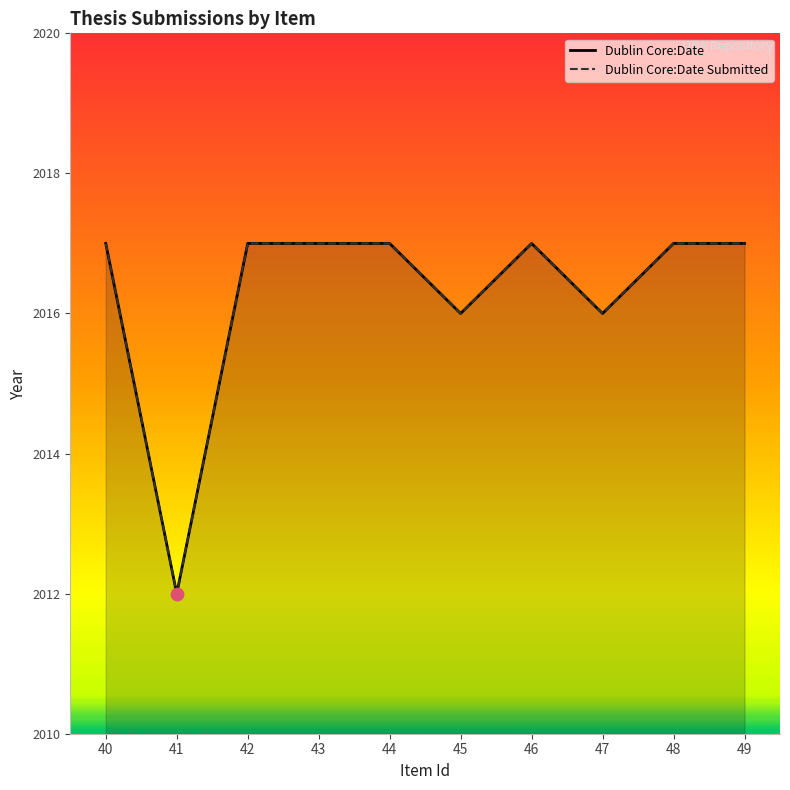

Which series contains the lowest Y value?

Dublin Core:Date